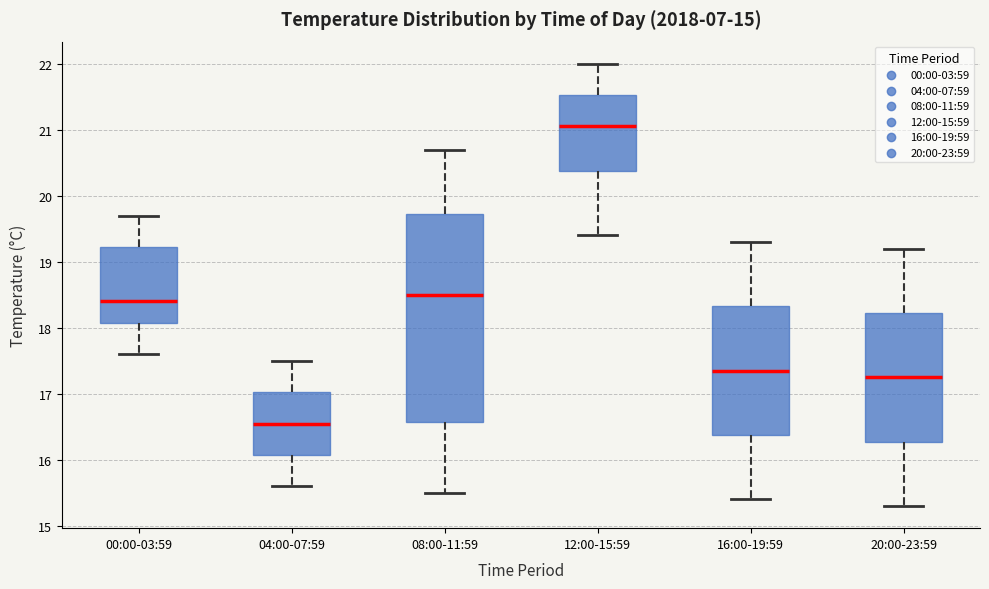

Comparing the boxes themselves (not the whiskers), which one is the tallest?

08:00-11:59